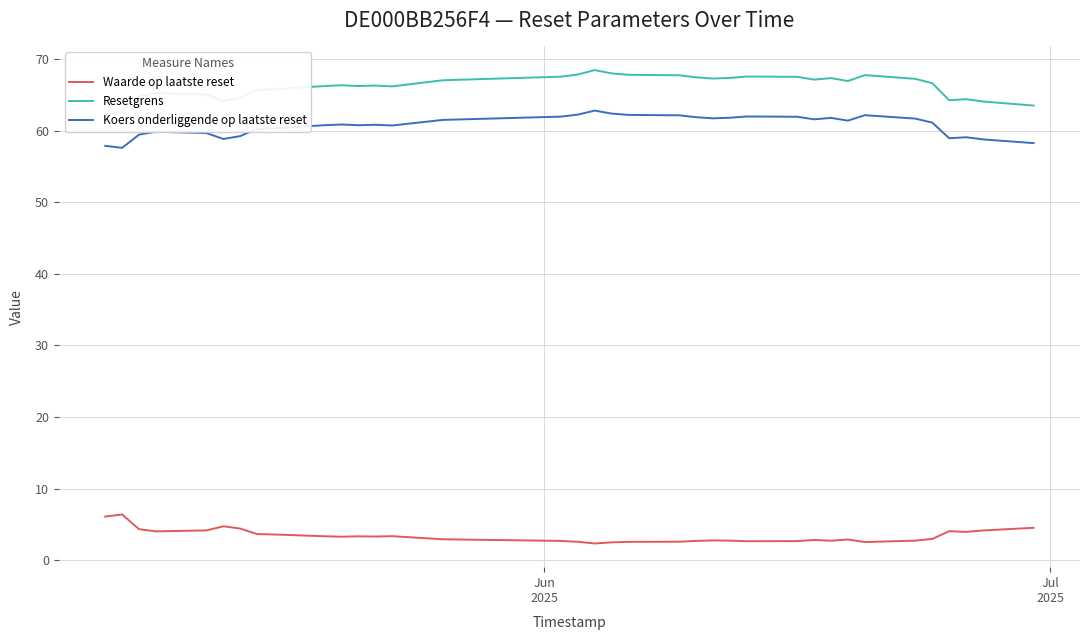

What are all the series names shown in the legend?

Waarde op laatste reset, Resetgrens, Koers onderliggende op laatste reset